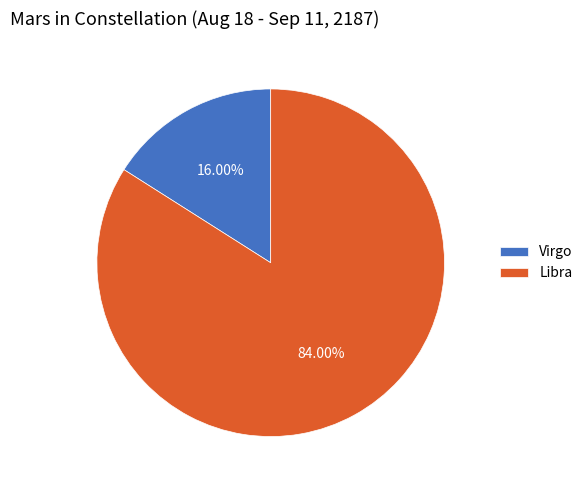

Which has a higher value, Libra or Virgo?

Libra